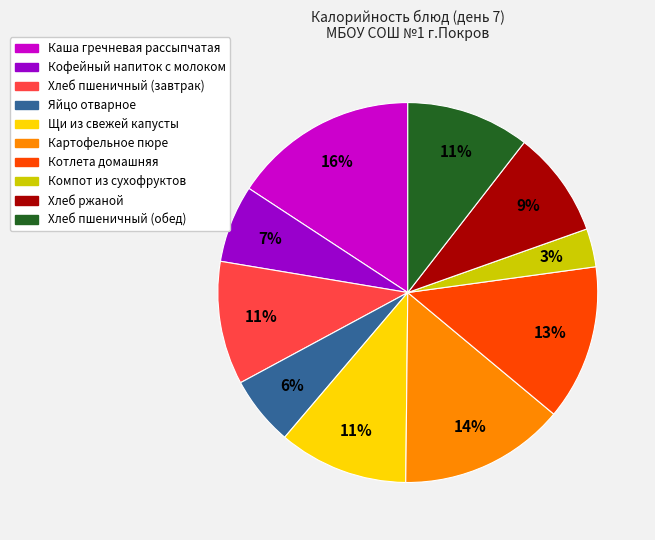

To the nearest percent, what is the difference between the largest and smallest slice percentages?

13%